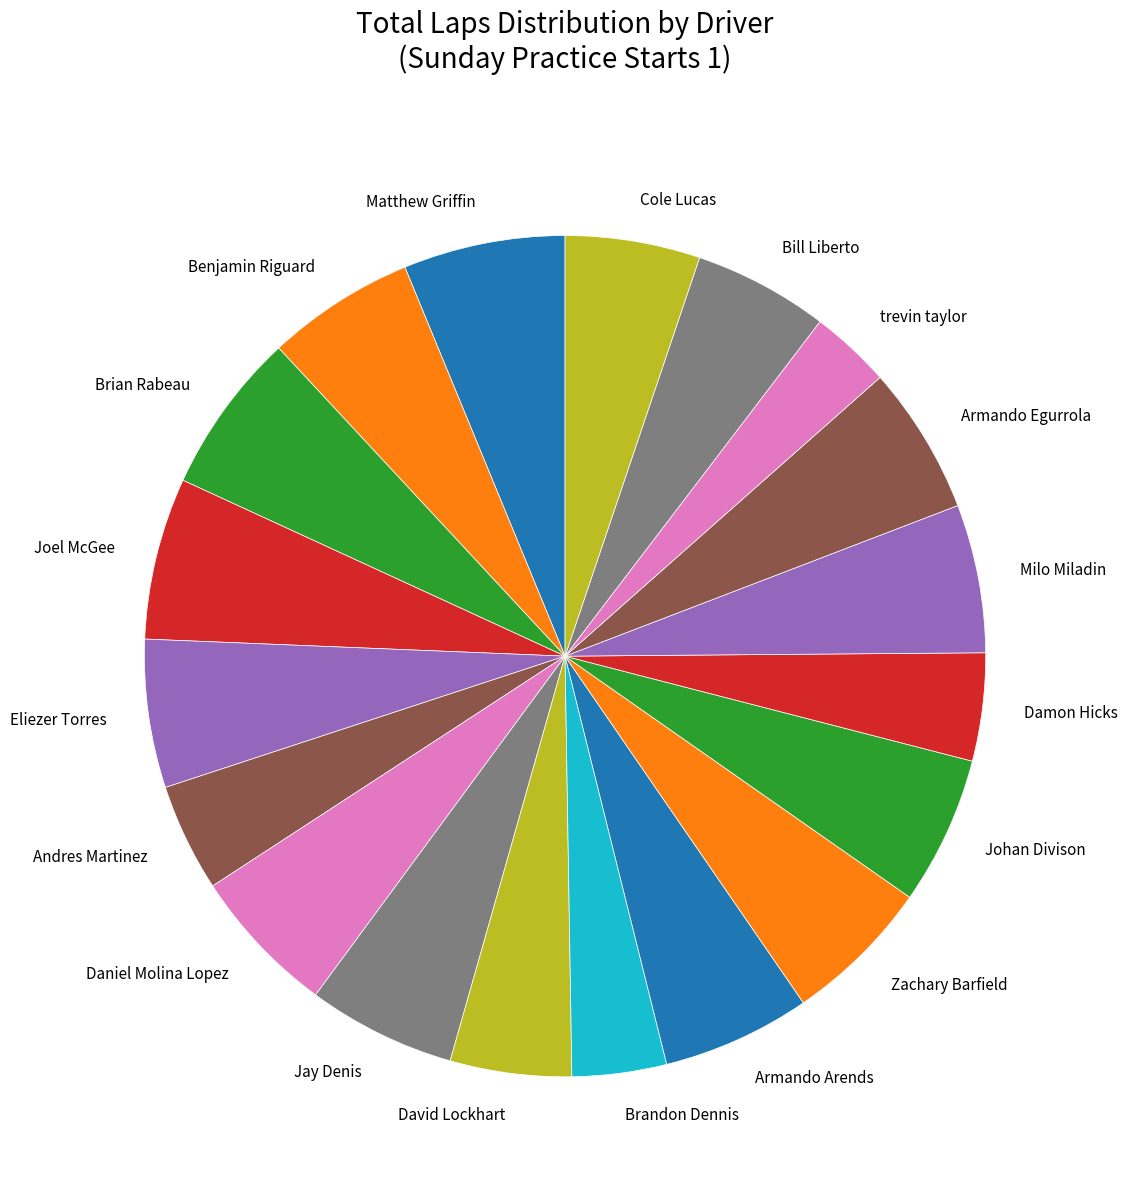

True or false: Brian Rabeau accounts for 6% of the total.

True